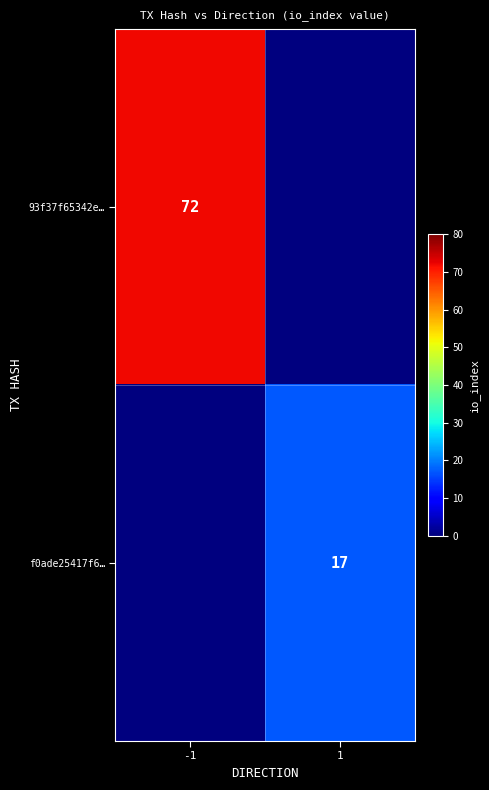

Between -1 and 1, which is larger?

-1